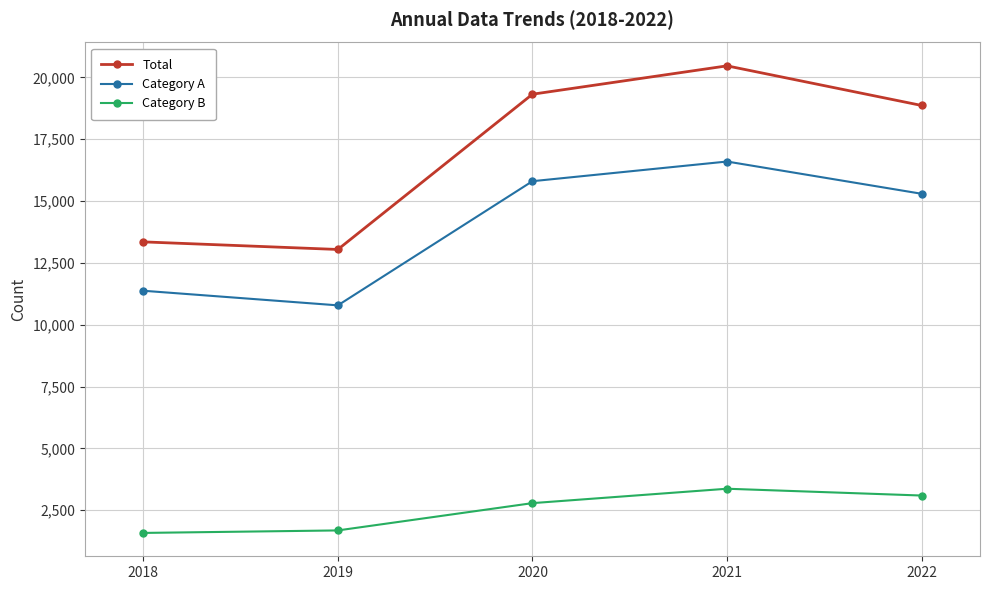

True or false: Category B has a value of 1462 at 2020.

False